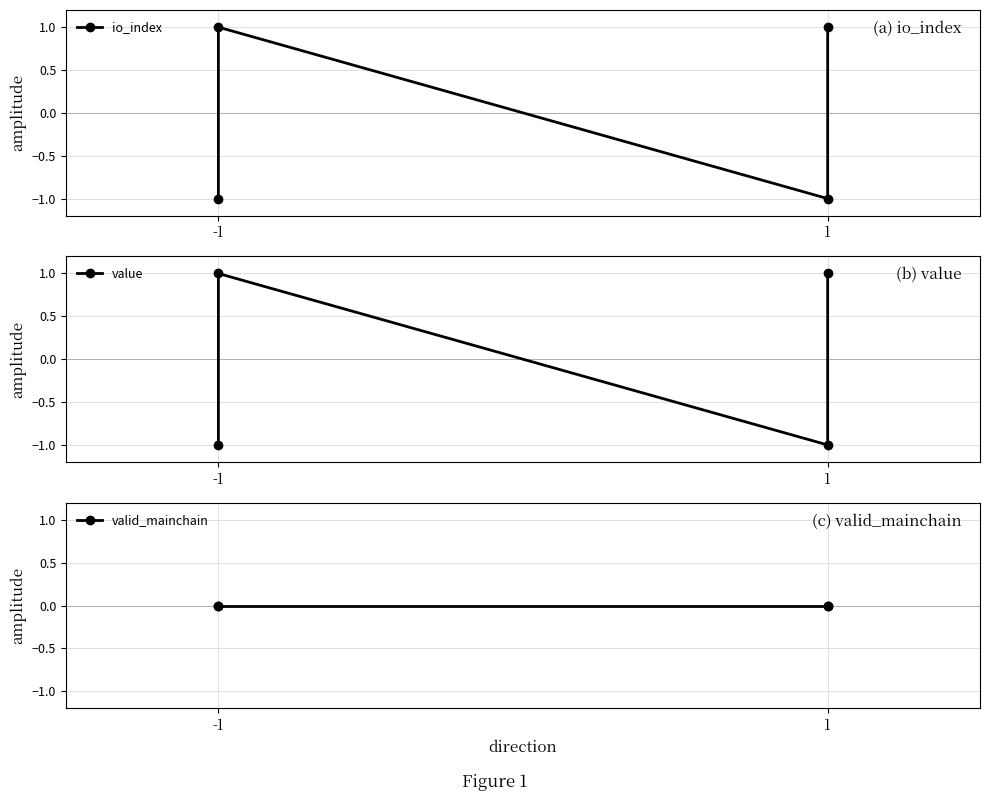

What is the value of the value point at the 4th from the left?

1